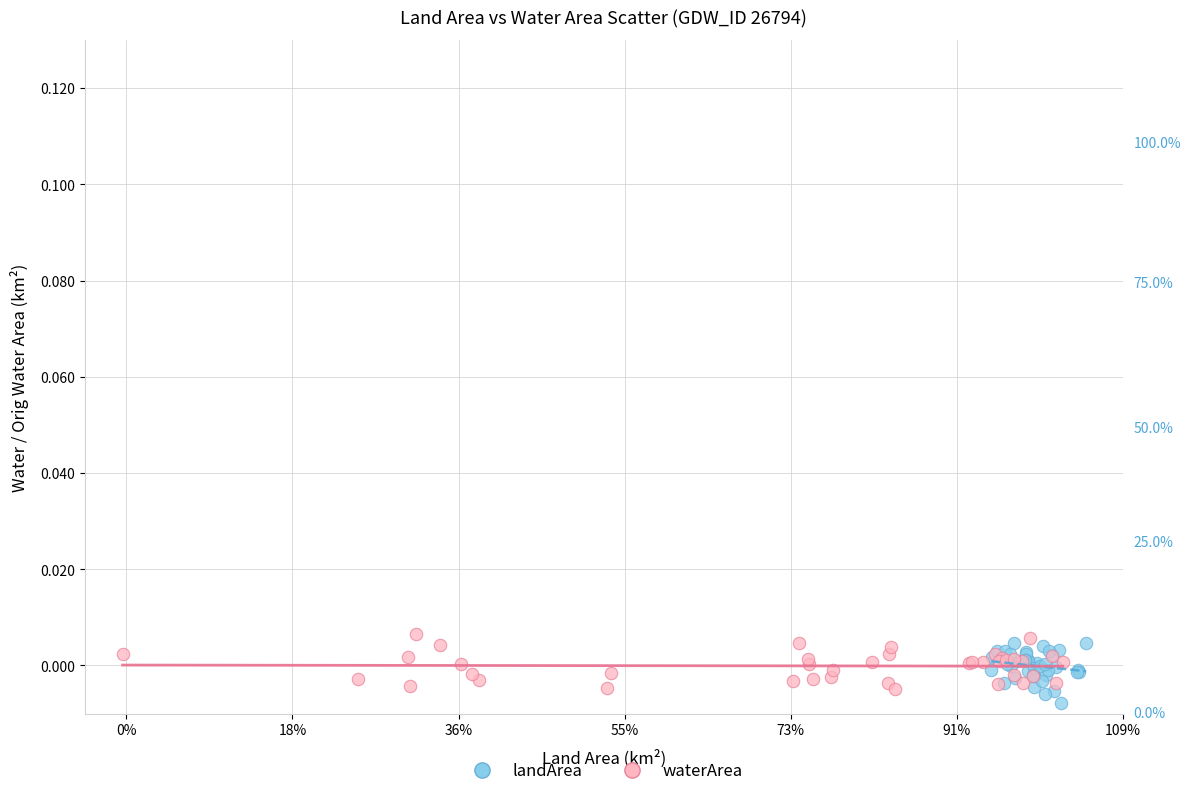

Which series has the largest Y range (max minus min)?

landArea